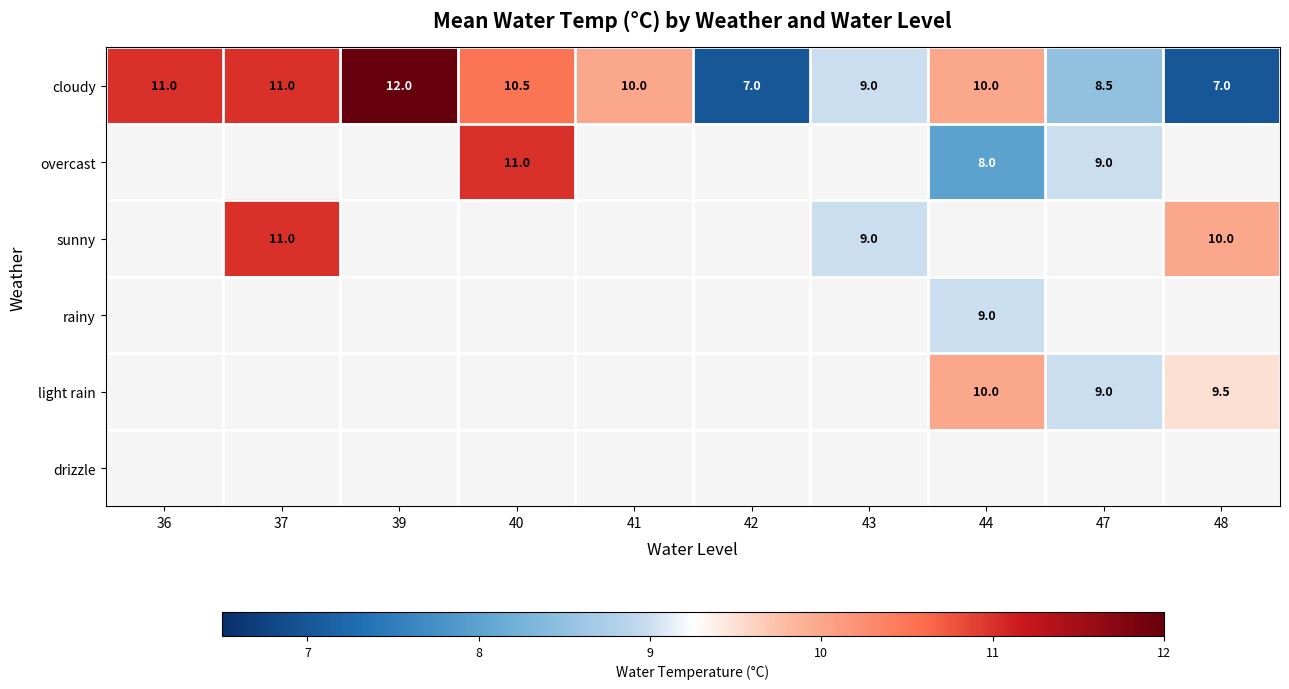

What is the difference between the sunny values at 48 and 37?

1.0